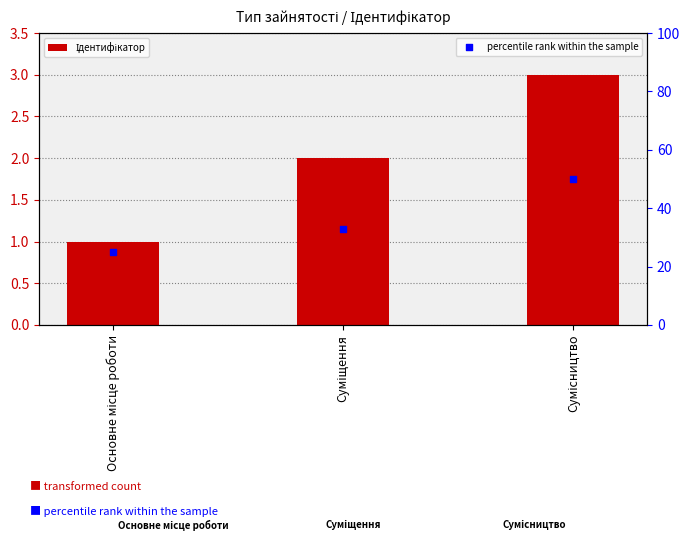

What is the total value across all series at Суміщення?

35